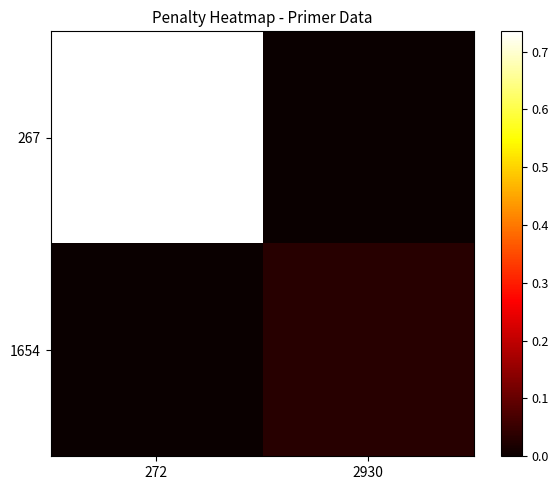

Reading left to right, what are all the values shown in this chart?

267: 272=0.7	2930=0.0
1654: 272=0.0	2930=0.0